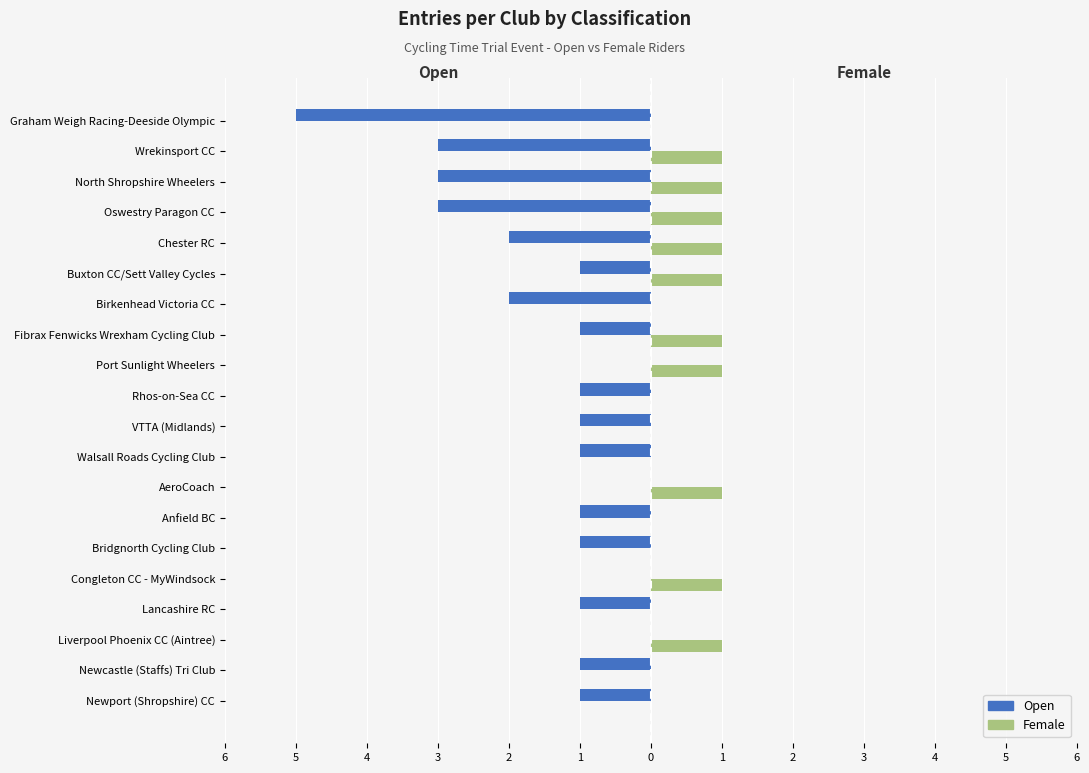

What are all the series names shown in the legend?

Open, Female